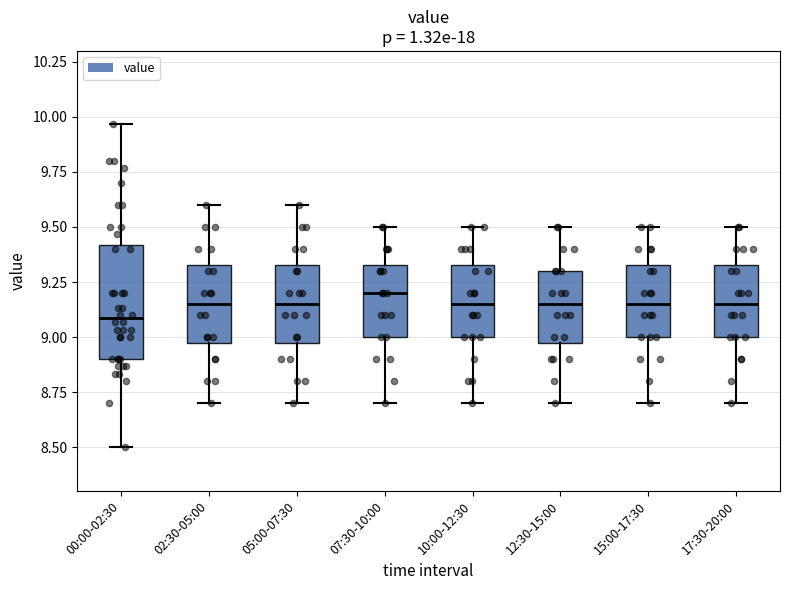

Reading left to right, transcribe this box plot: for each box, give where its median line is, the range the box spans, and where its two whiskers end, as read against the y-axis. The values are not printed on the chart, so give them approximately, as read against the axis.

00:00-02:30: median 9.10, box 8.90 to 9.40, whiskers 8.50 to 9.95
02:30-05:00: median 9.15, box 9.00 to 9.35, whiskers 8.70 to 9.60
05:00-07:30: median 9.15, box 9.00 to 9.35, whiskers 8.70 to 9.60
07:30-10:00: median 9.20, box 9.00 to 9.35, whiskers 8.70 to 9.50
10:00-12:30: median 9.15, box 9.00 to 9.35, whiskers 8.70 to 9.50
12:30-15:00: median 9.15, box 9.00 to 9.30, whiskers 8.70 to 9.50
15:00-17:30: median 9.15, box 9.00 to 9.35, whiskers 8.70 to 9.50
17:30-20:00: median 9.15, box 9.00 to 9.35, whiskers 8.70 to 9.50